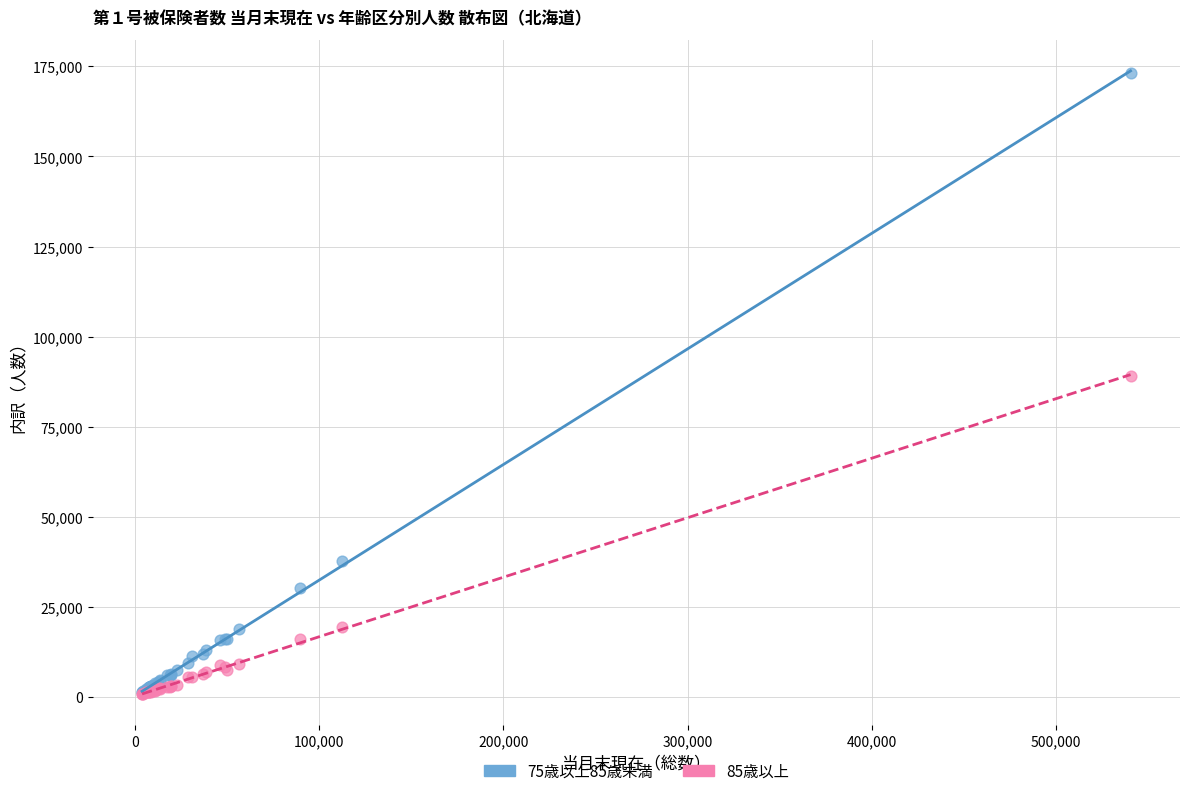

Across all series, what Y value is closest to 87062?

89198